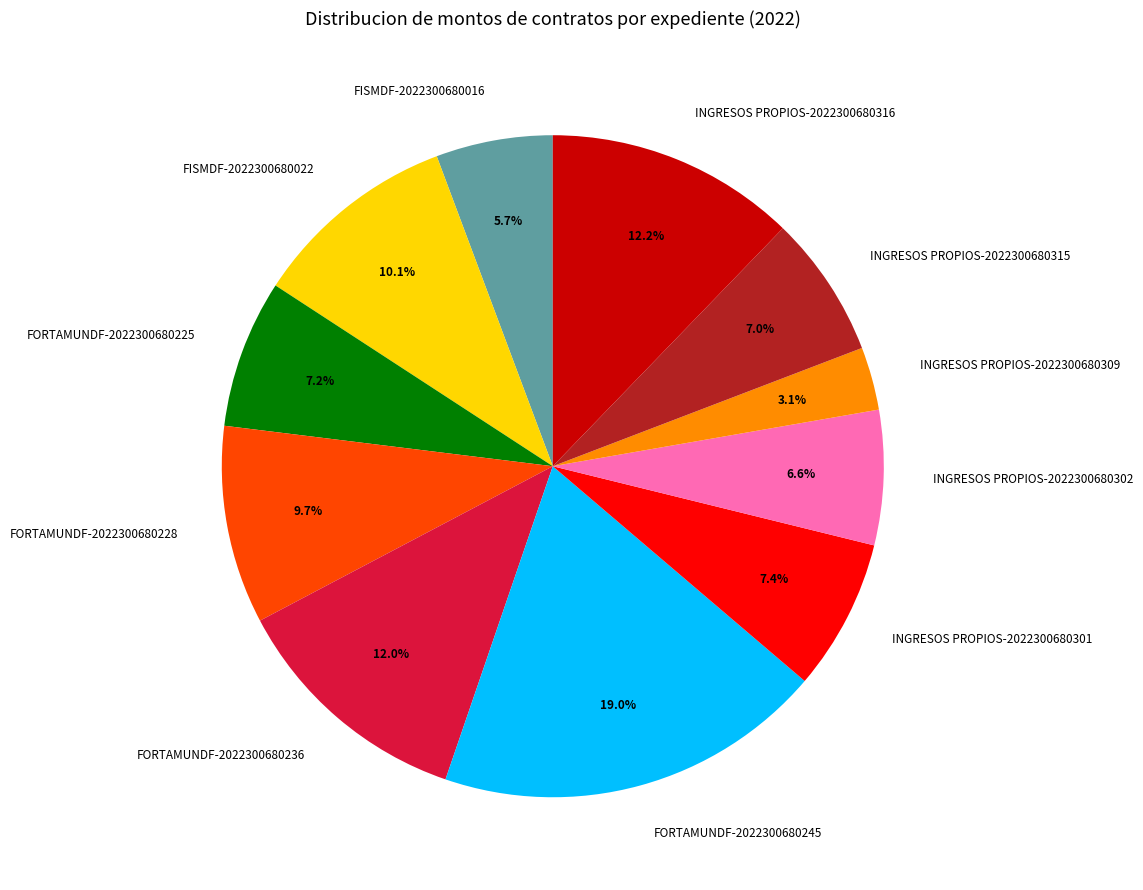

Count the number of slices in the pie.

11